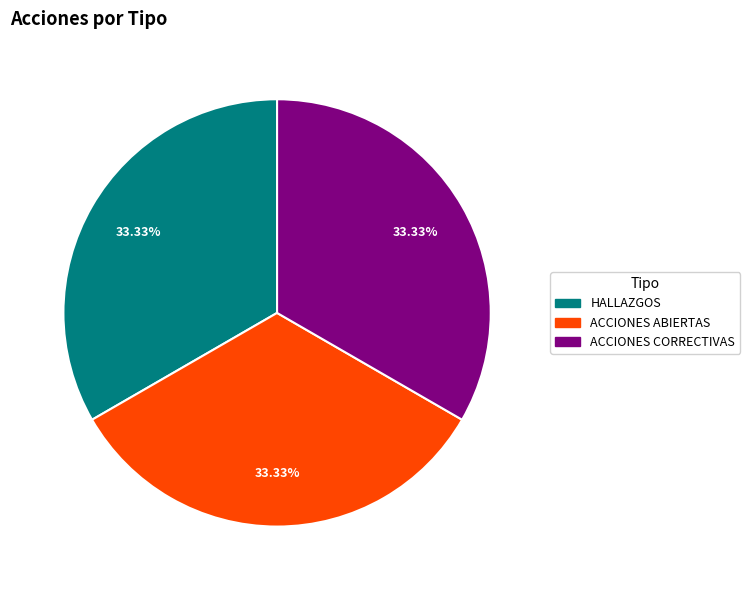

Is ACCIONES ABIERTAS the majority of the pie?

No